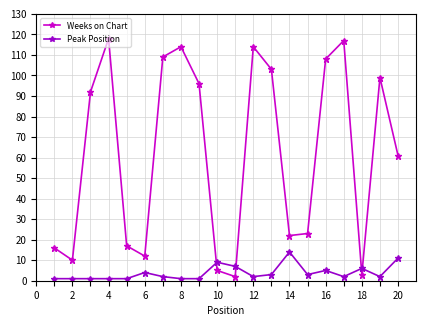

Which series has the largest range (max minus min)?

Weeks on Chart